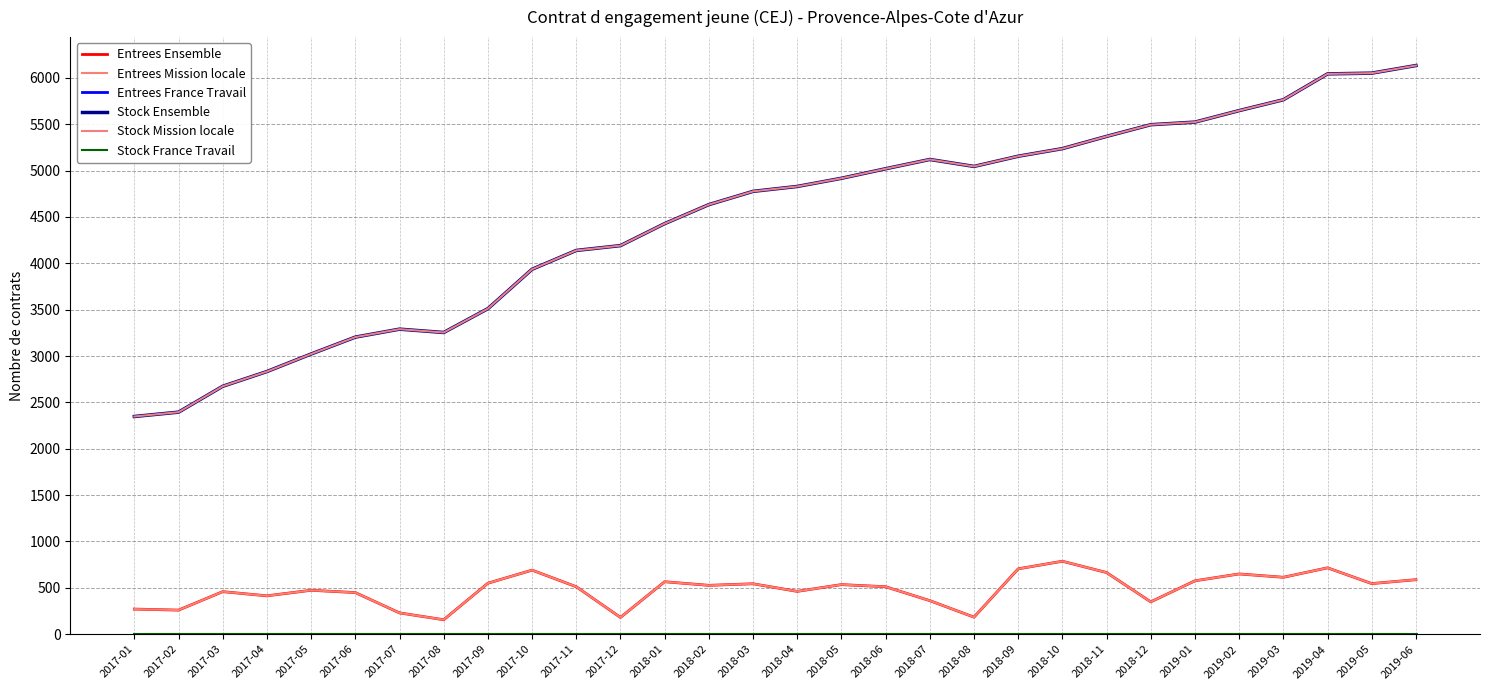

What is the spread (max minus min) of values at 2018-10?

5237